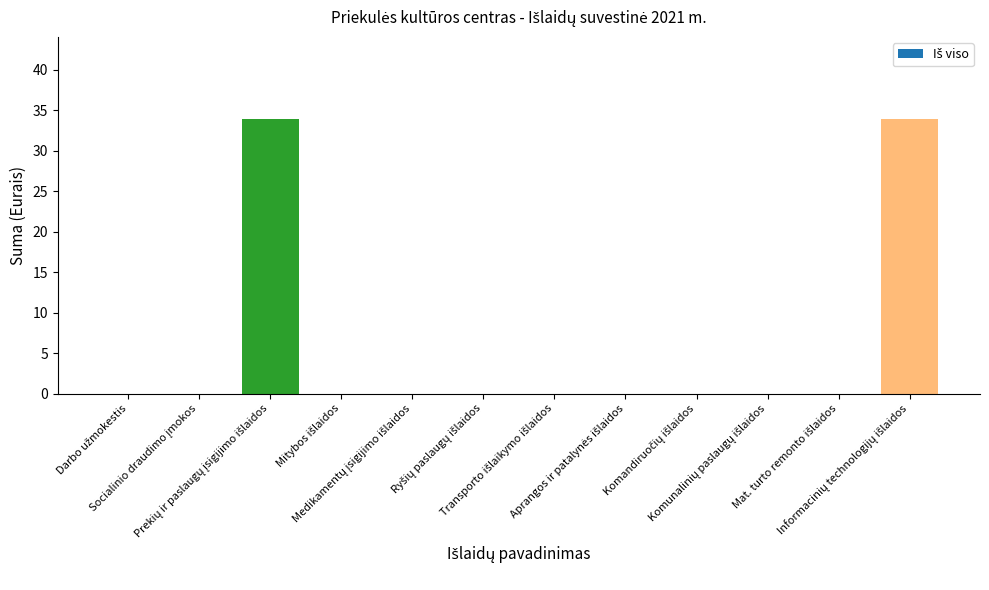

What is the maximum value shown in the chart?

33.9